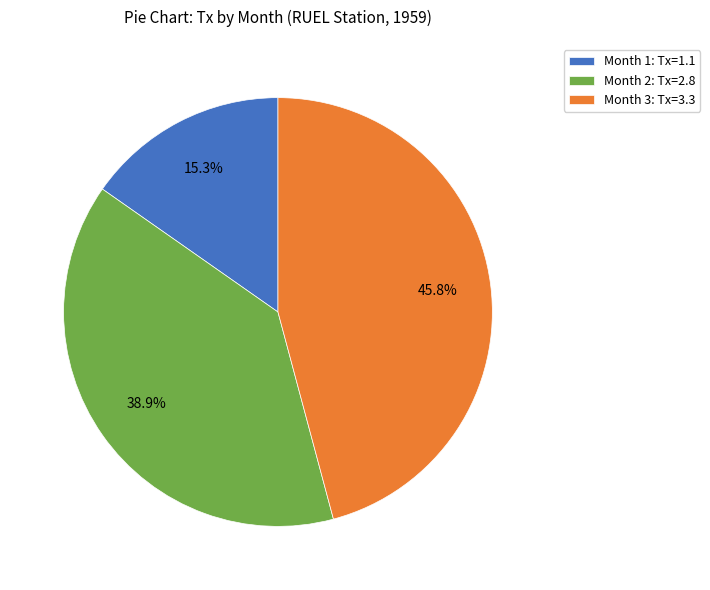

To the nearest percent, what is the average slice percentage?

33%